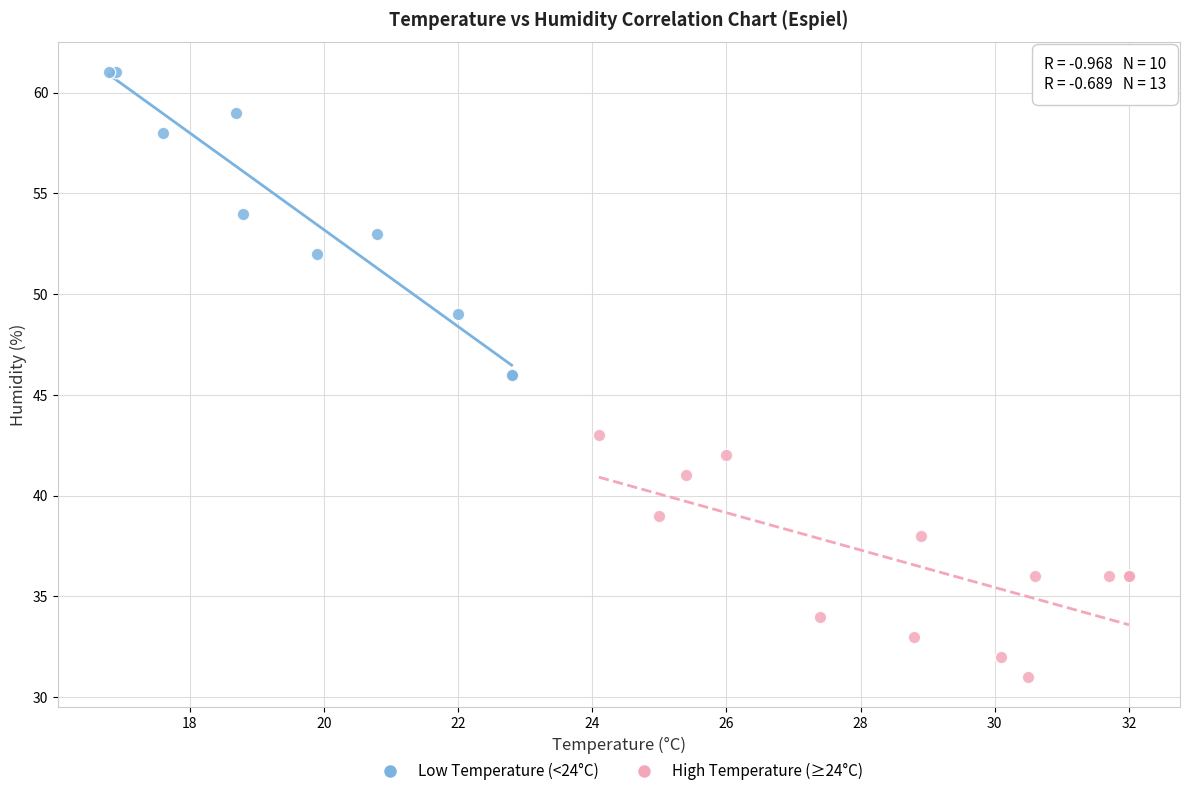

What are all the series names shown in the legend?

Low Temperature (<24°C), High Temperature (≥24°C)